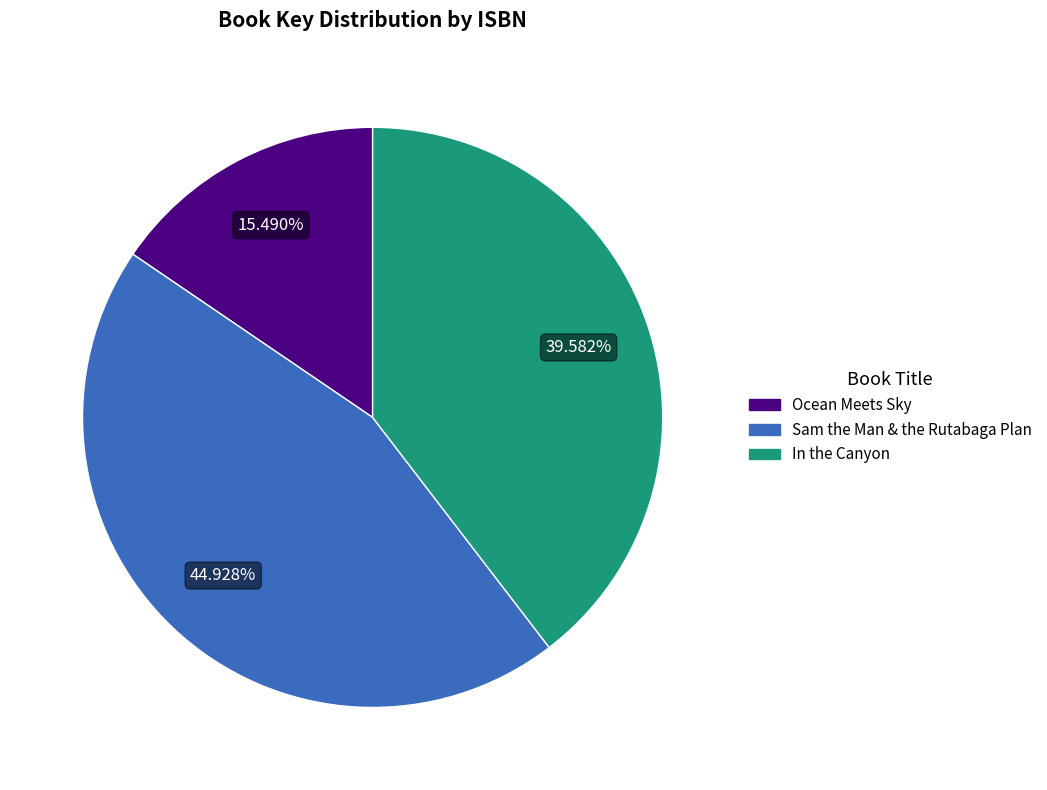

Does any single category account for the majority?

No